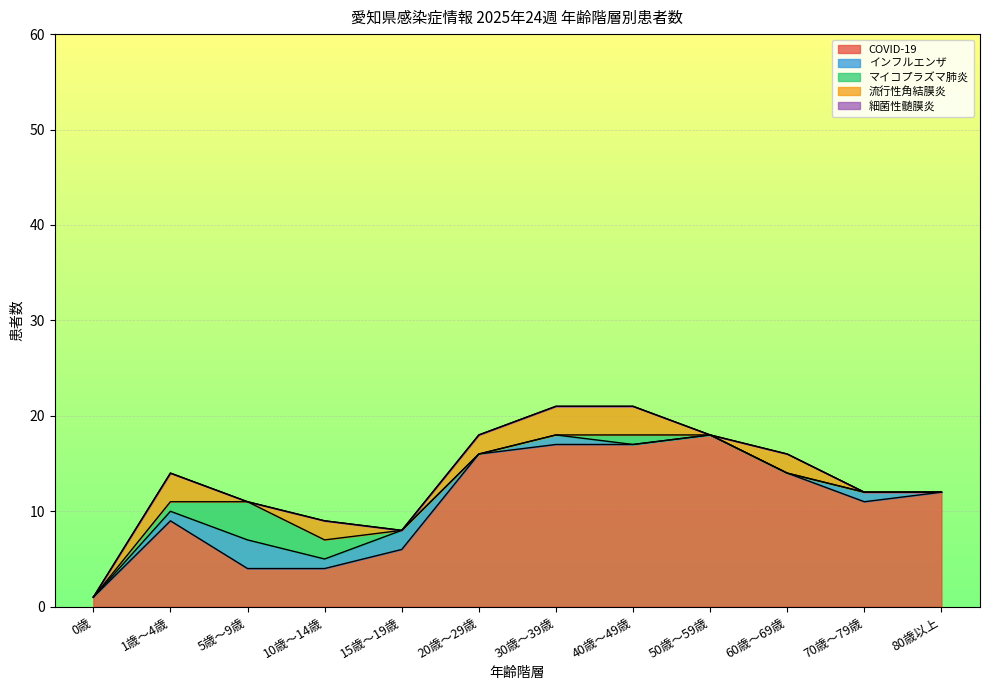

Is the value of マイコプラズマ肺炎 at 60歳～69歳 greater than the value of 細菌性髄膜炎 at 15歳～19歳?

No